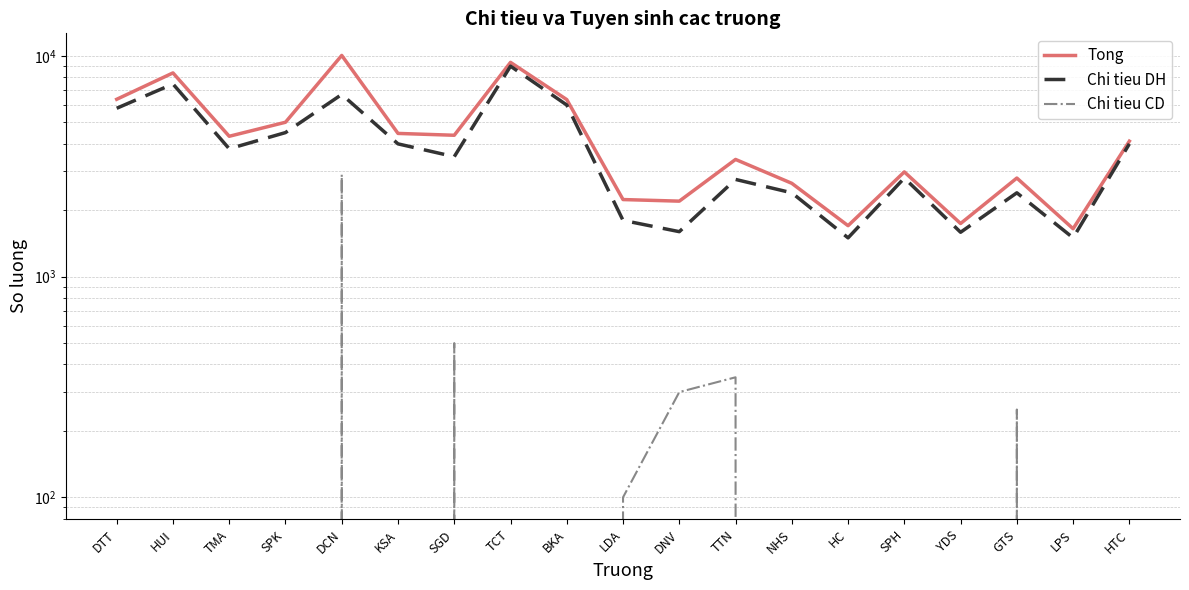

True or false: Tong has a value of 3003 at DNV.

False